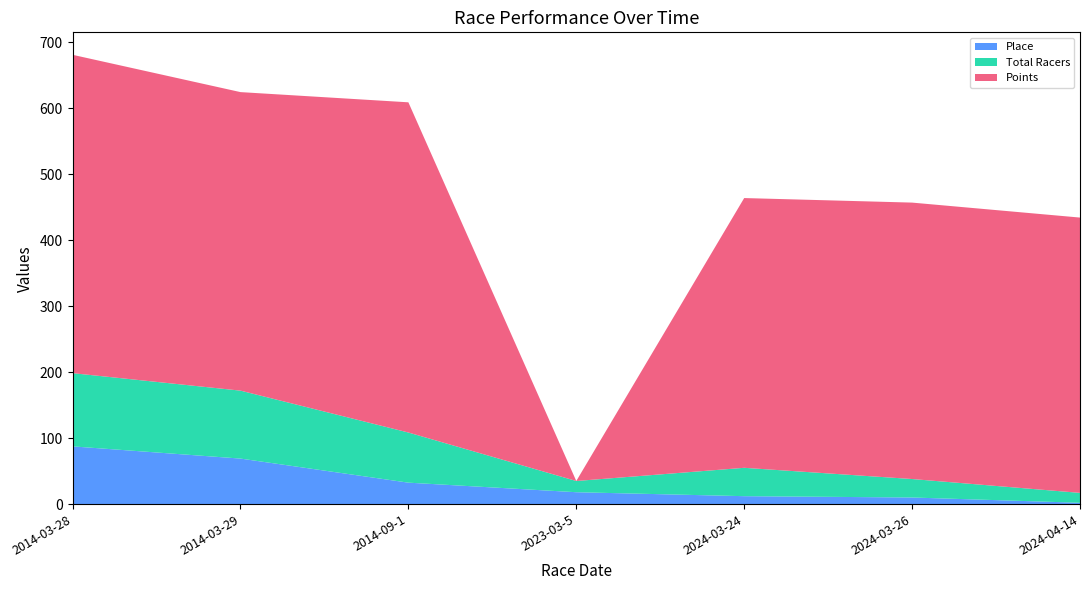

Reading left to right, list all the values displayed in this chart.

Place: 87.5	69.0	32.5	18.0	12.0	10.0	2.0
Total Racers: 111.0	103.0	76.0	17.0	43.0	28.0	15.0
Points: 482.6	452.6	500.6	0.0	408.9	419.1	417.4